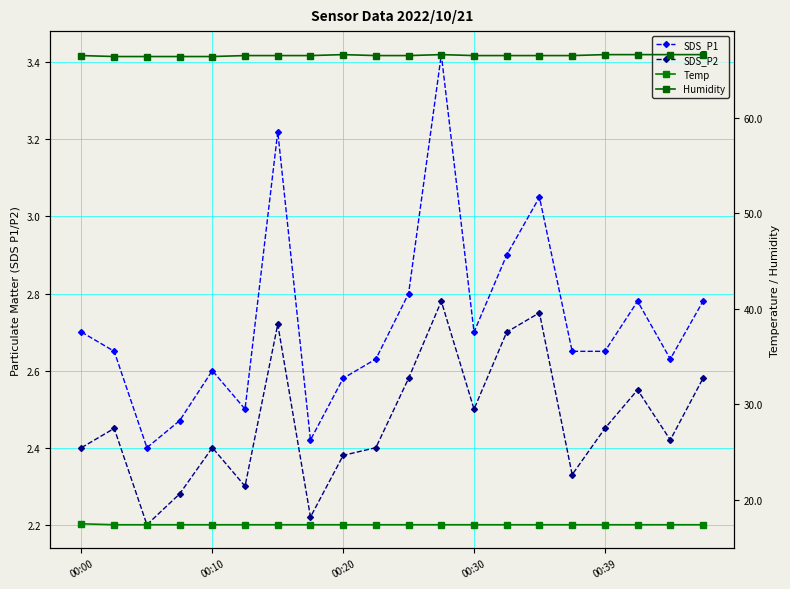

At 00:20, list the series in order from largest to smallest.

Humidity, Temp, SDS_P1, SDS_P2